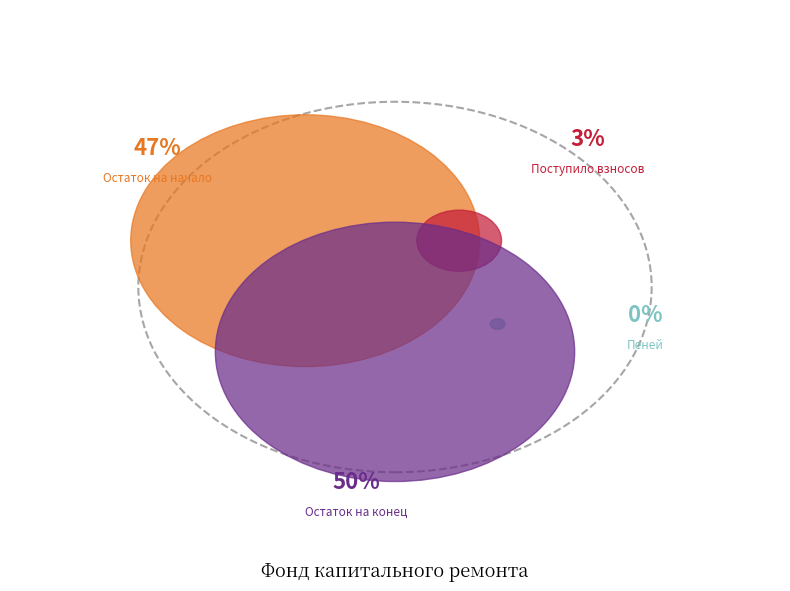

Is Остаток на начало the majority of the pie?

No